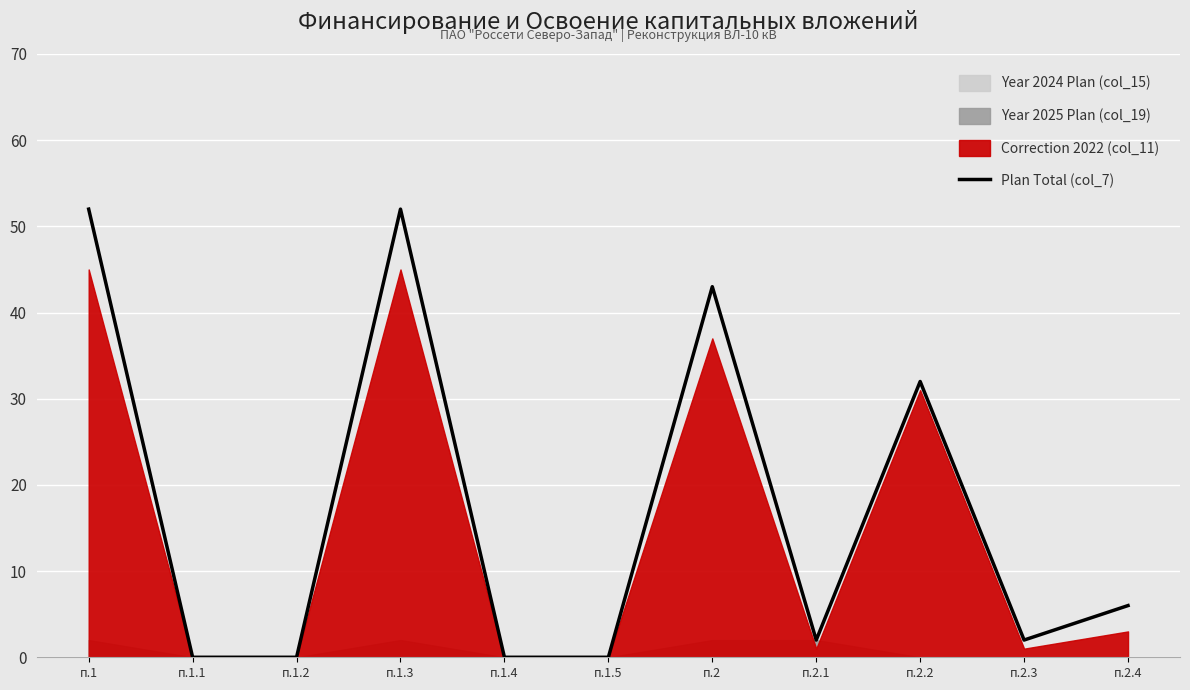

How many points are higher than both their immediate neighbors (excluding endpoints)?

3